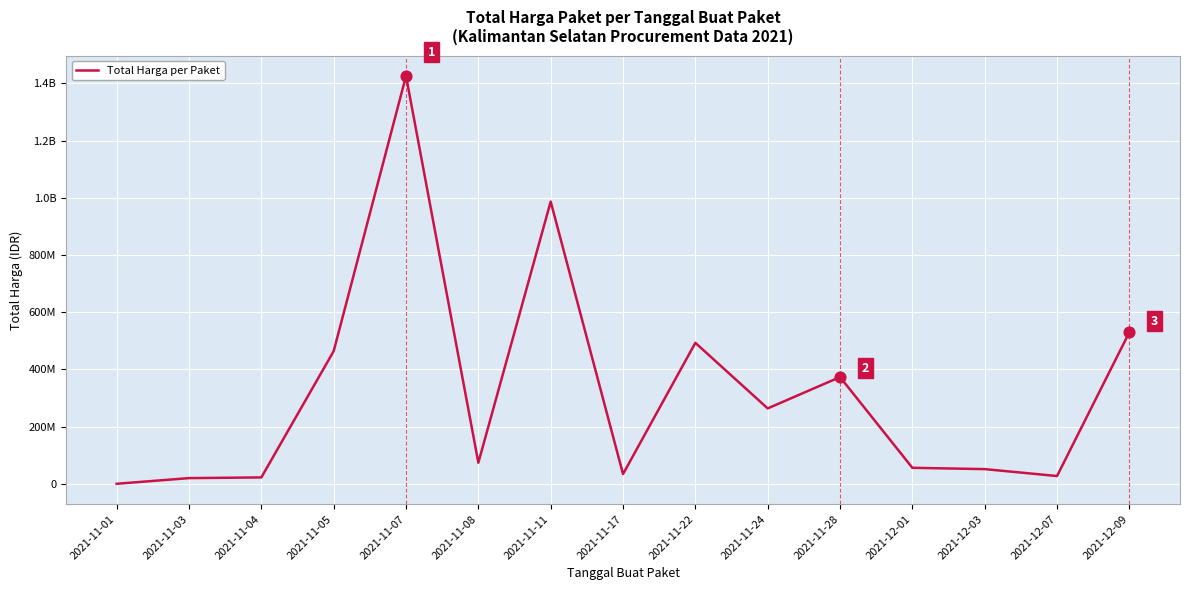

Between 2021-12-01 and 2021-11-05, which is larger?

2021-11-05